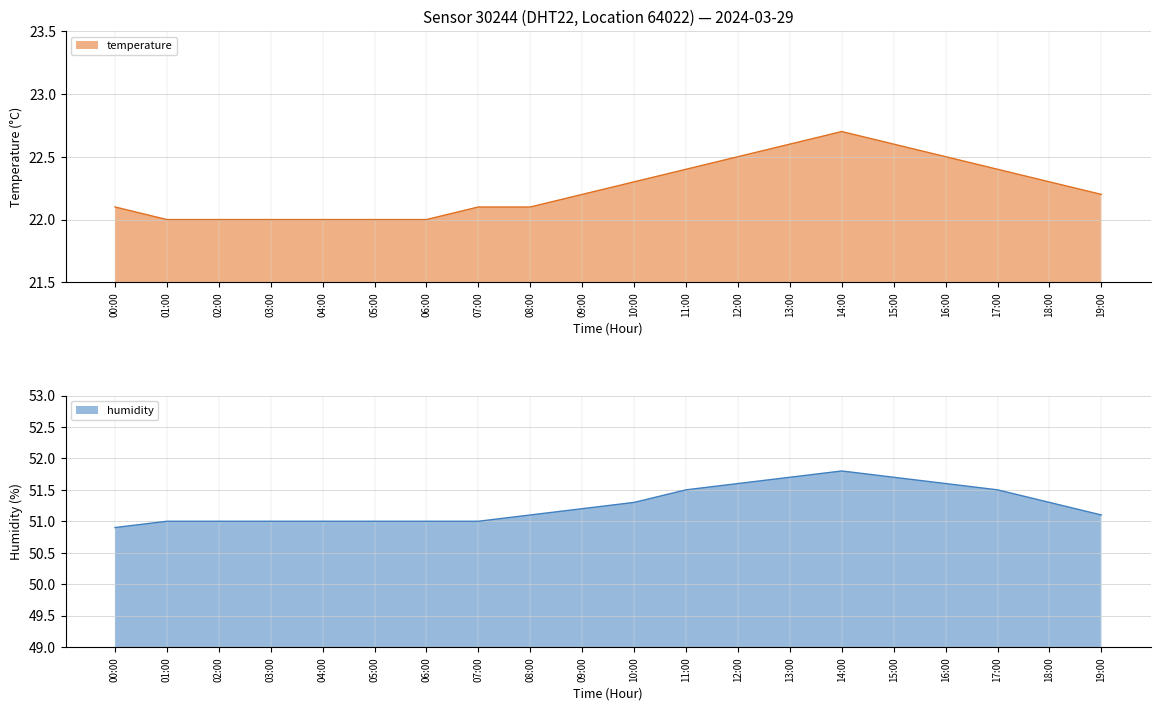

True or false: humidity has a value of 75.1 at 09:00.

False